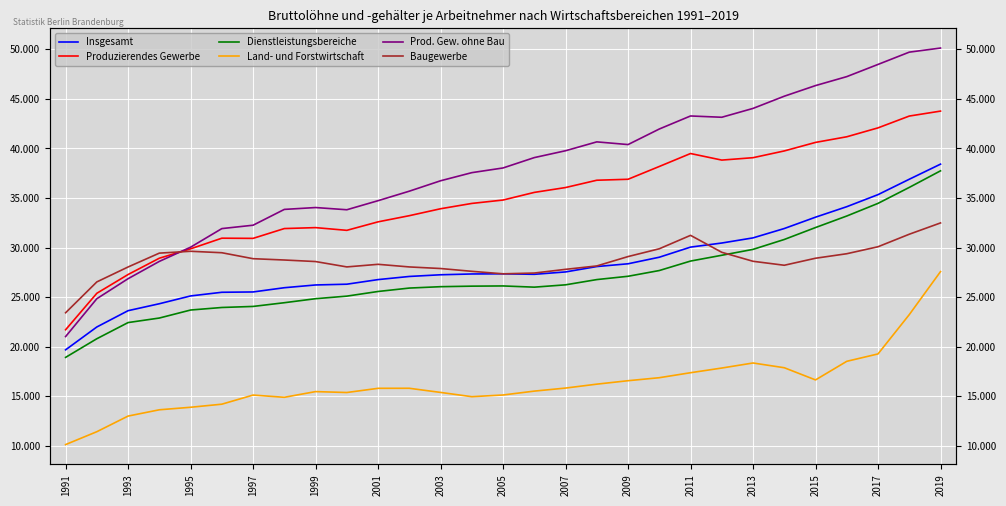

At 2009, list the series in order from smallest to largest.

Land- und Forstwirtschaft, Dienstleistungsbereiche, Insgesamt, Baugewerbe, Produzierendes Gewerbe, Prod. Gew. ohne Bau